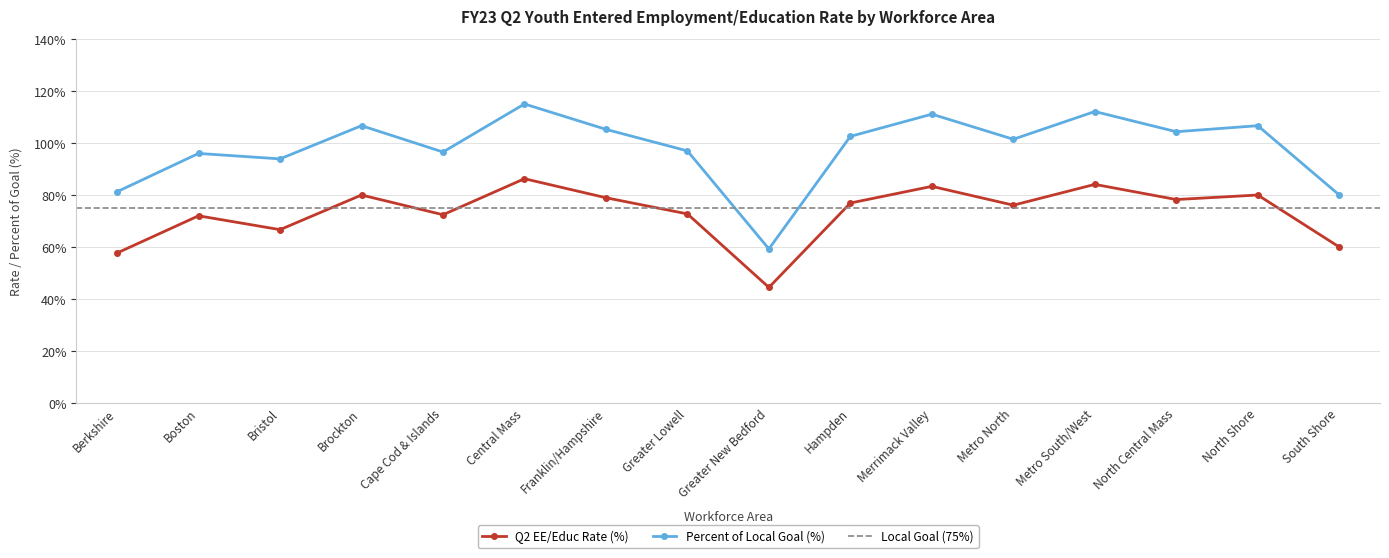

True or false: Percent of Local Goal (%) and Q2 EE/Educ Rate (%) intersect in this chart.

False